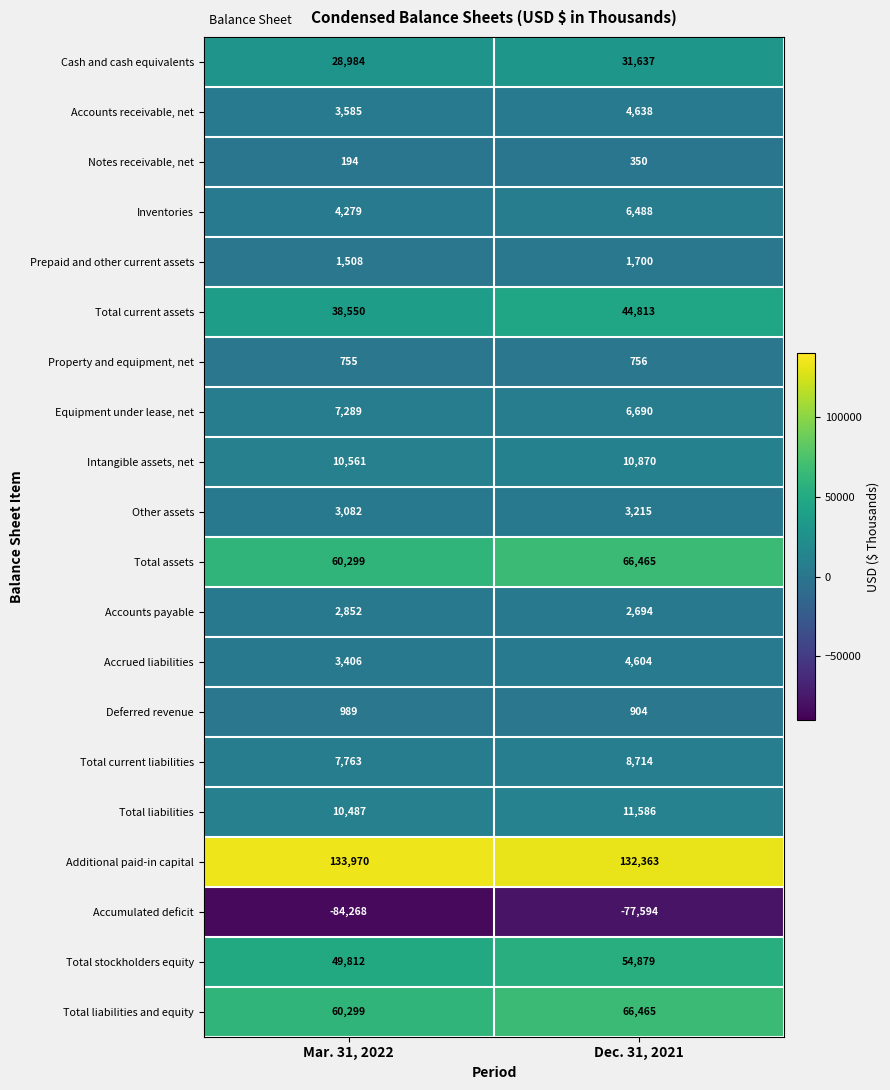

At which label does Accounts payable reach its minimum?

Dec. 31, 2021